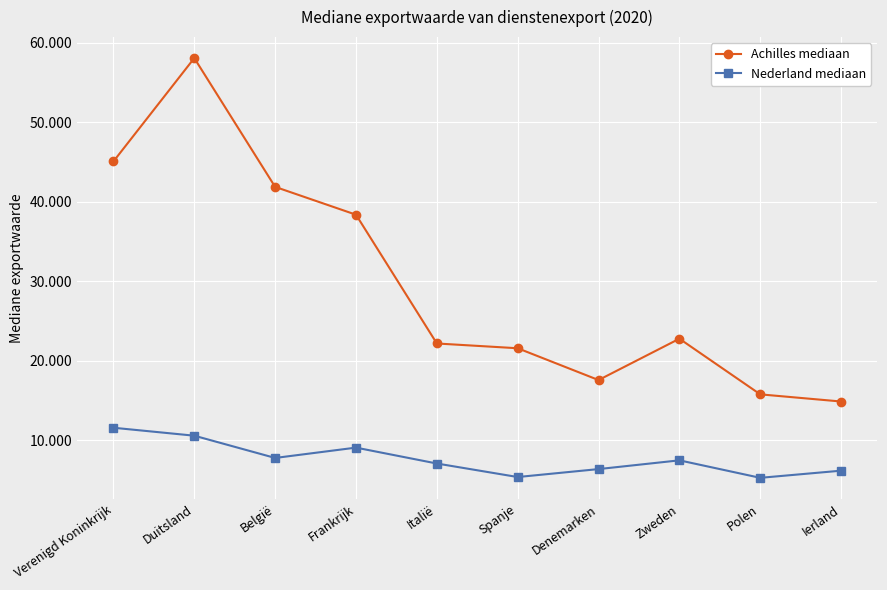

Is it true that Nederland mediaan equals 10600 at Duitsland?

True